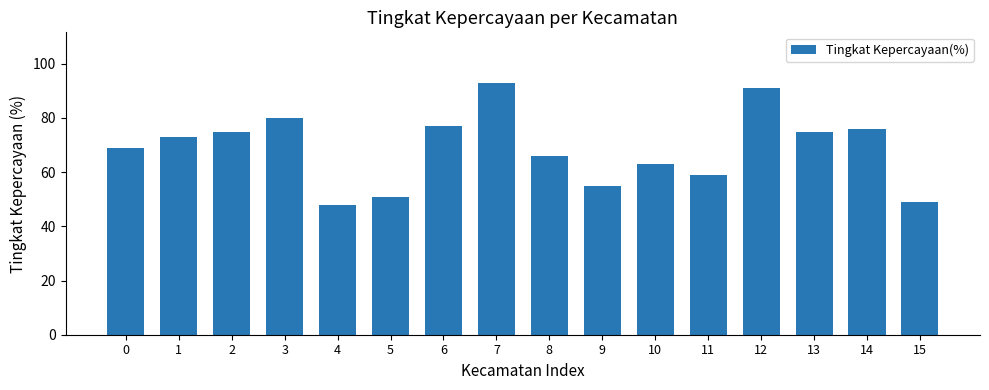

True or false: the data shows 79 at 4.

False